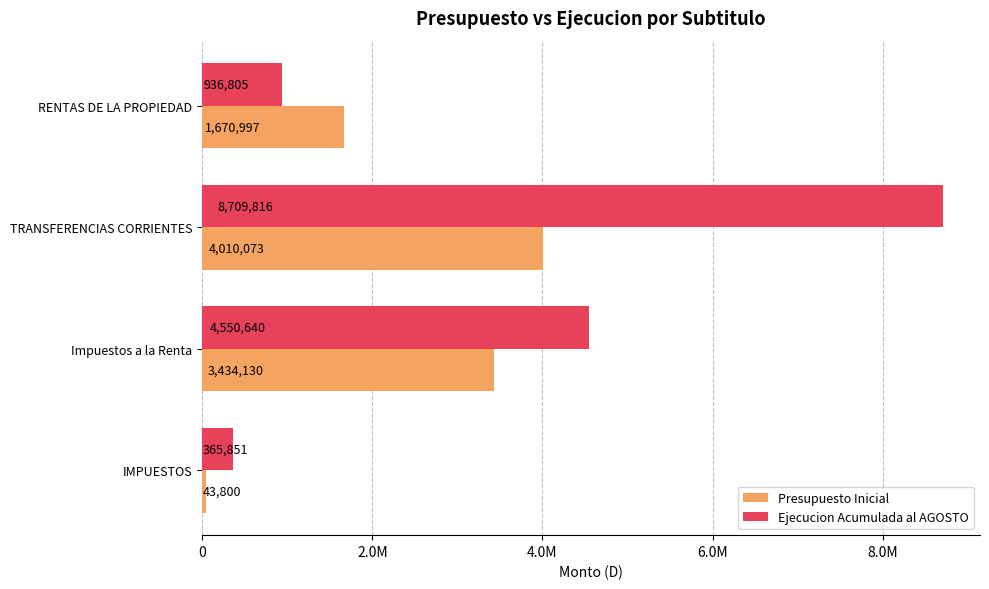

What are all the series names shown in the legend?

Presupuesto Inicial, Ejecucion Acumulada al AGOSTO